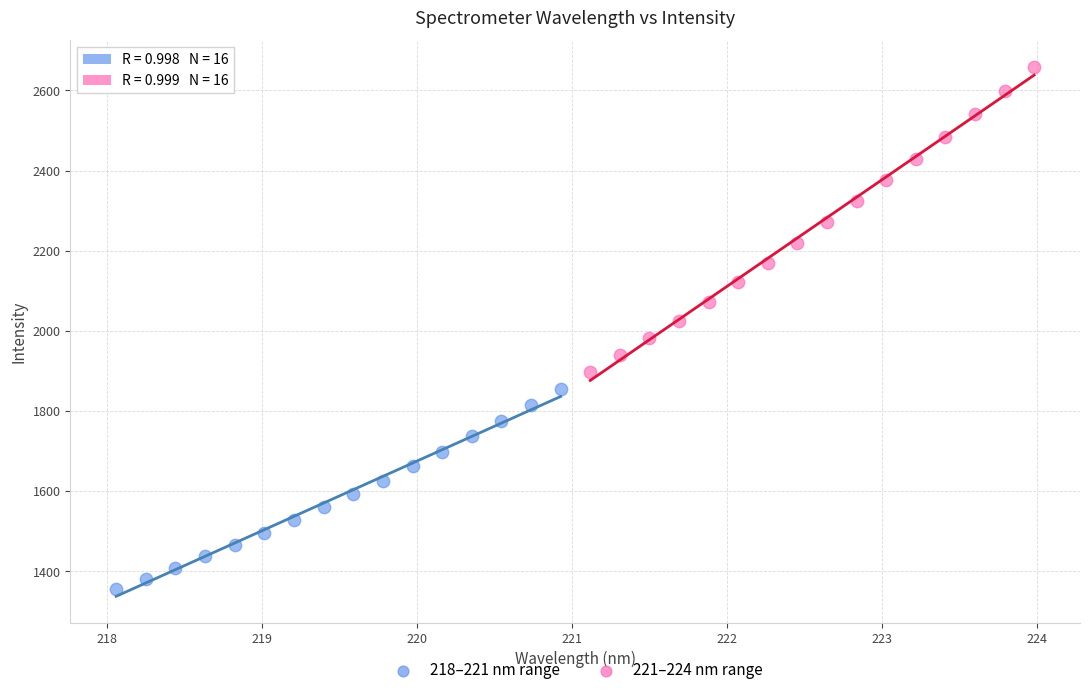

Which series reaches the minimum Y coordinate?

218–221 nm range